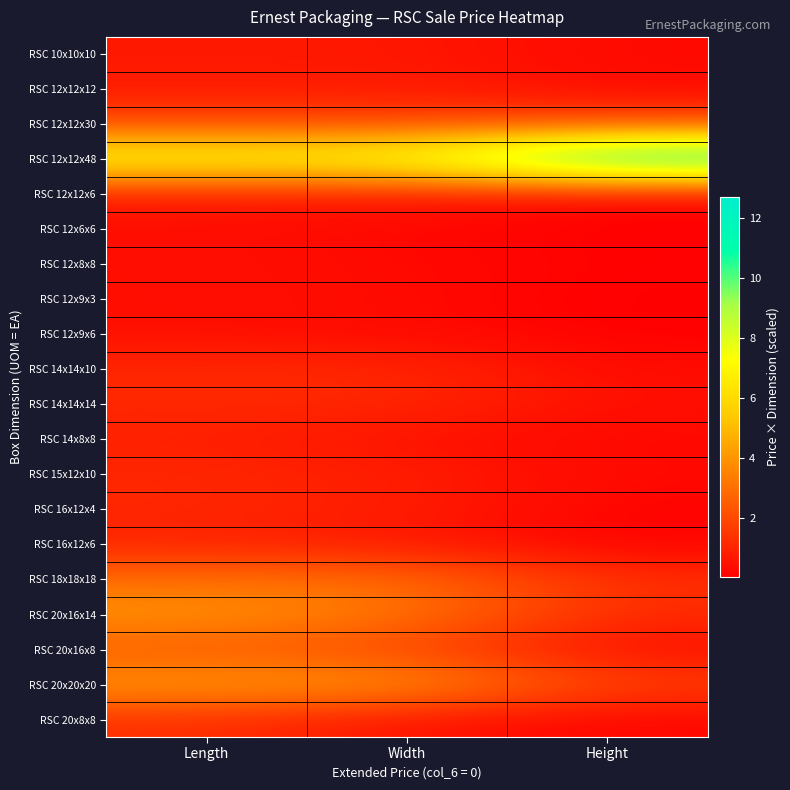

Reading left to right, list all the values displayed in this chart.

RSC 10x10x10: Length=0.7	Width=0.7	Height=0.3
RSC 12x12x12: Length=0.8	Width=0.8	Height=0.3
RSC 12x12x30: Length=1.9	Width=1.9	Height=2.0
RSC 12x12x48: Length=7.6	Width=7.6	Height=12.7
RSC 12x12x6: Length=0.8	Width=0.8	Height=0.2
RSC 12x6x6: Length=0.4	Width=0.2	Height=0.1
RSC 12x8x8: Length=0.5	Width=0.3	Height=0.1
RSC 12x9x3: Length=0.4	Width=0.3	Height=0.0
RSC 12x9x6: Length=0.5	Width=0.3	Height=0.1
RSC 14x14x10: Length=1.1	Width=1.1	Height=0.3
RSC 14x14x14: Length=1.1	Width=1.1	Height=0.5
RSC 14x8x8: Length=0.9	Width=0.5	Height=0.2
RSC 15x12x10: Length=1.1	Width=0.9	Height=0.3
RSC 16x12x4: Length=1.1	Width=0.8	Height=0.1
RSC 16x12x6: Length=1.0	Width=0.7	Height=0.2
RSC 18x18x18: Length=3.0	Width=3.0	Height=1.2
RSC 20x16x14: Length=4.0	Width=3.2	Height=1.2
RSC 20x16x8: Length=2.4	Width=1.9	Height=0.4
RSC 20x20x20: Length=4.1	Width=4.1	Height=1.7
RSC 20x8x8: Length=1.3	Width=0.5	Height=0.2